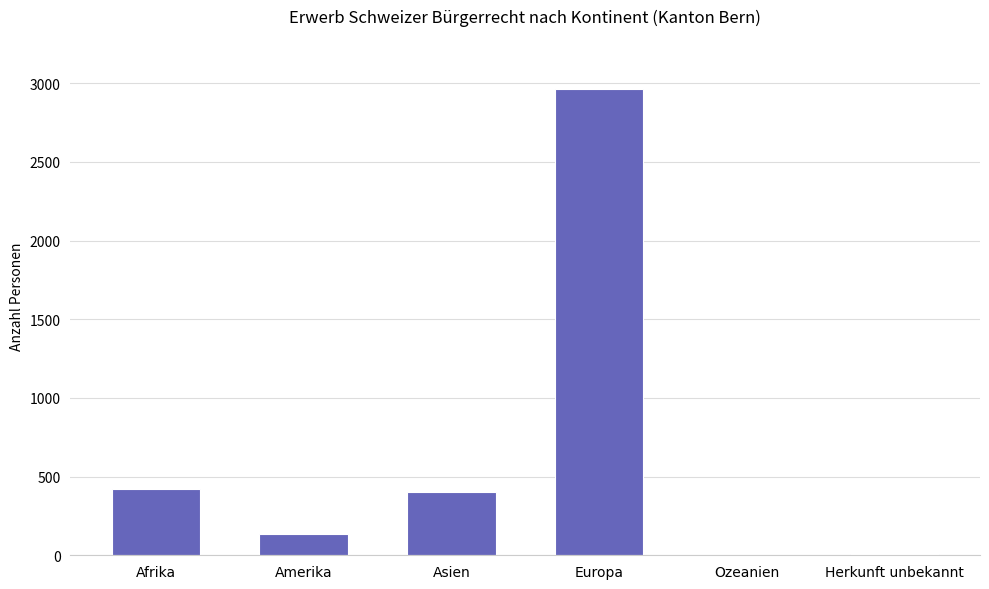

The chart shows a value of 2961 at Europa. True or false?

True